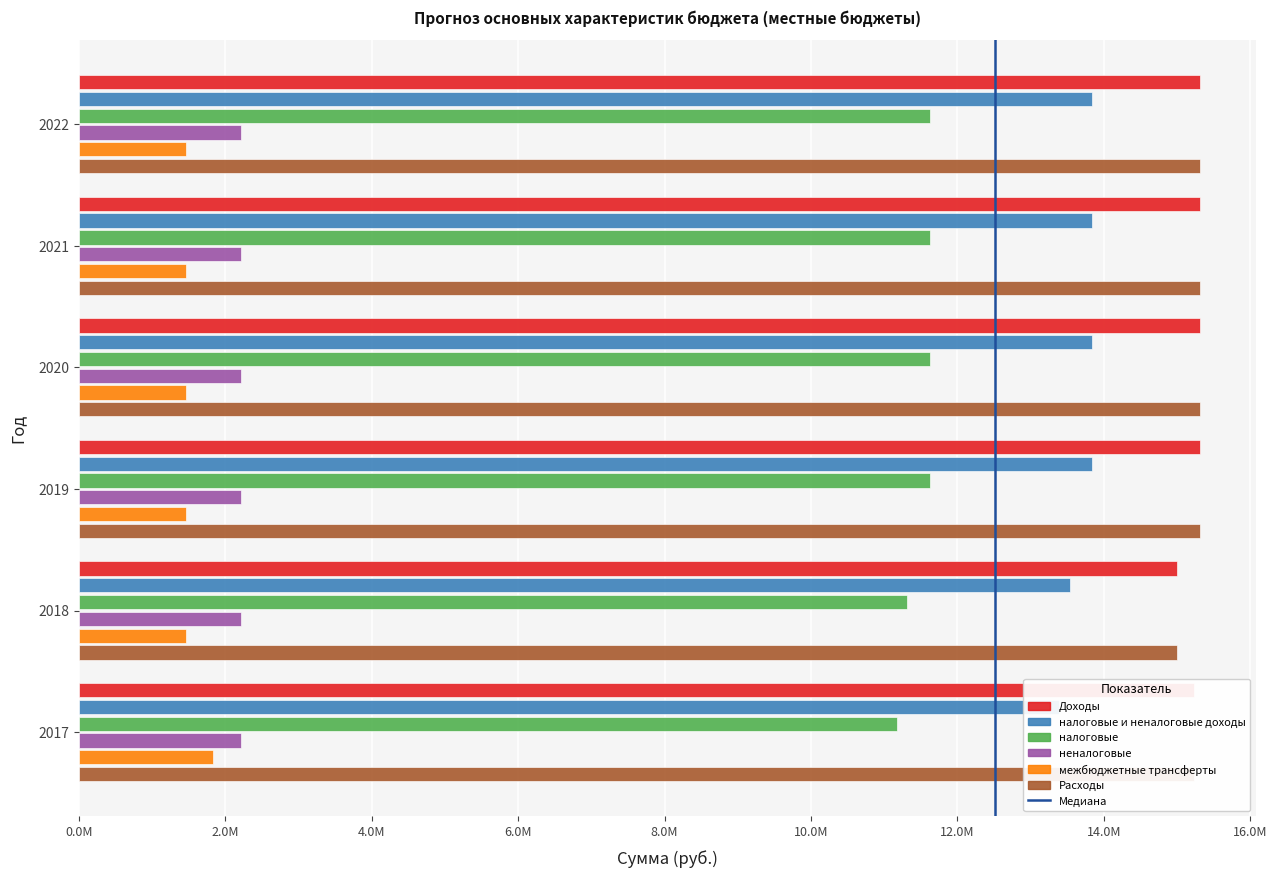

How many distinct data groups are displayed?

6